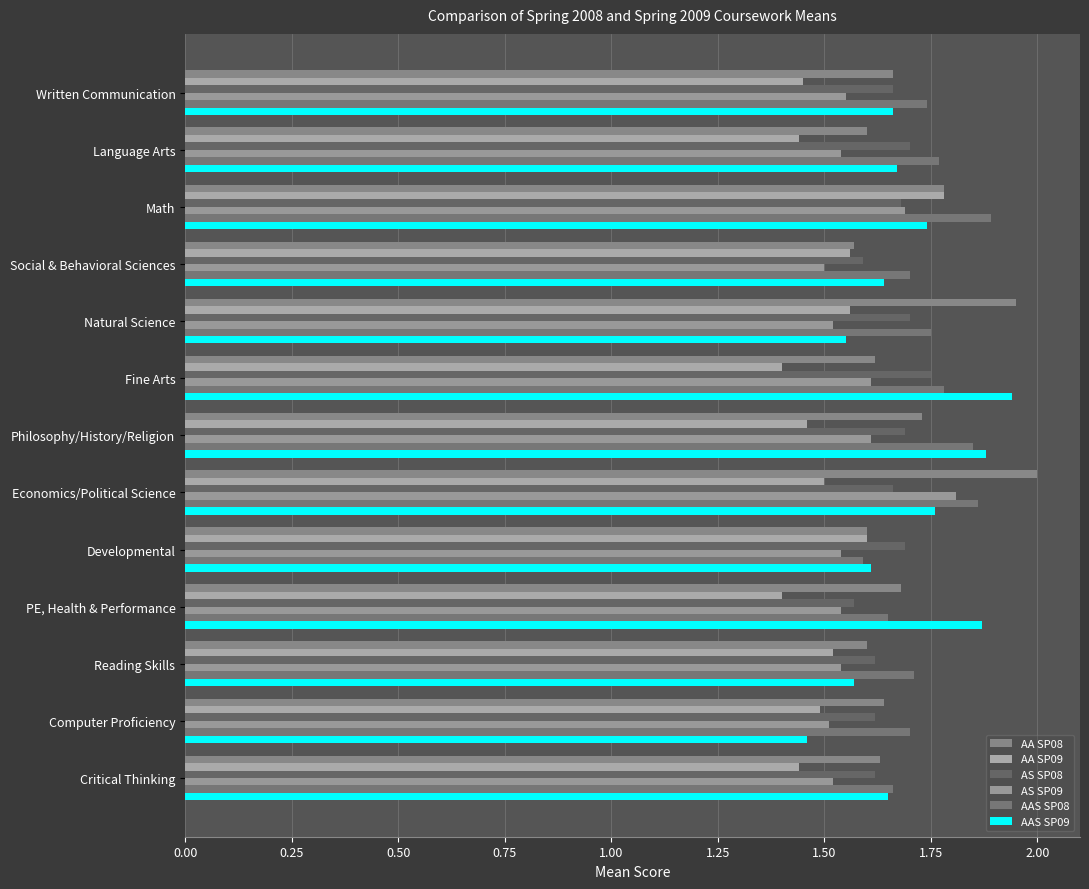

What is the sum of all AAS SP09 values?

22.0